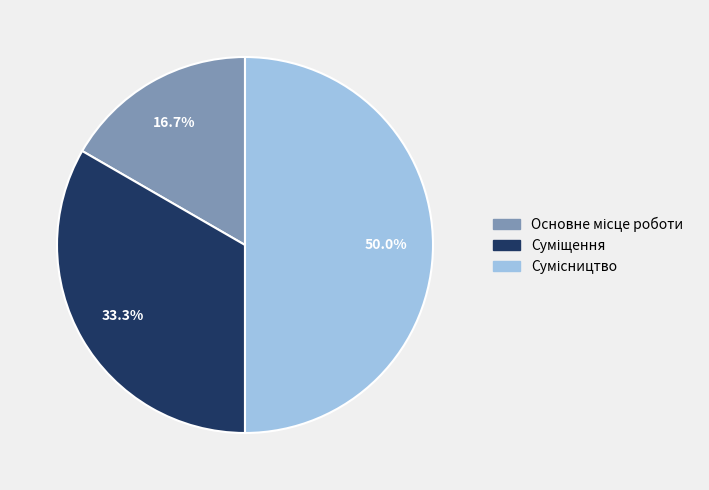

Is Сумісництво the majority of the pie?

No